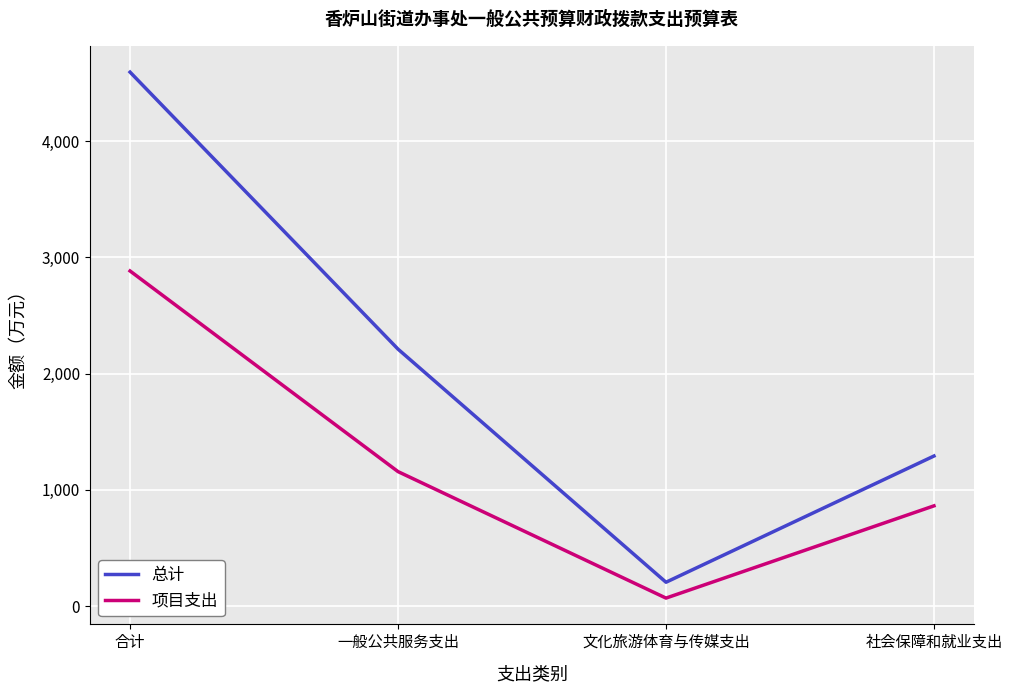

How many interior local valleys does the 项目支出 series have?

1